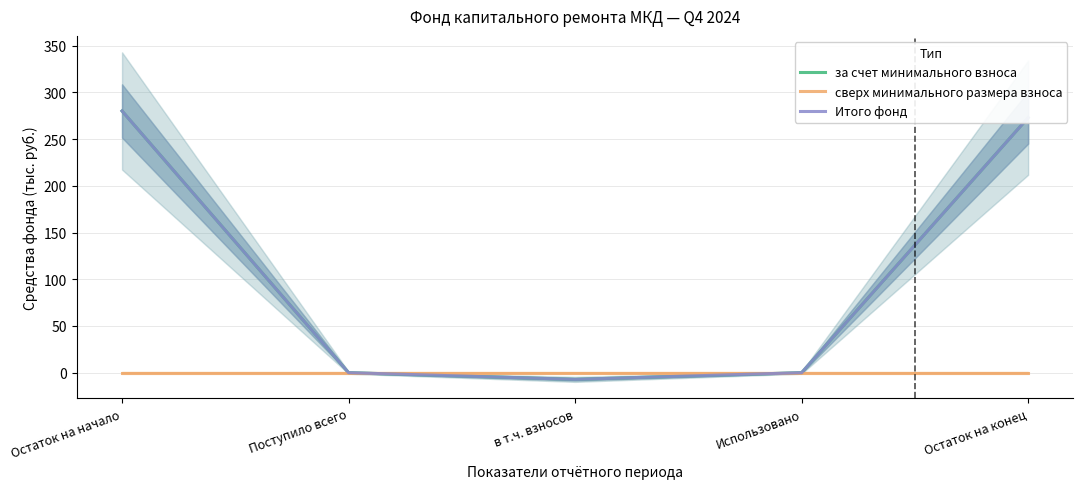

How many values in Итого фонд are above zero?

2